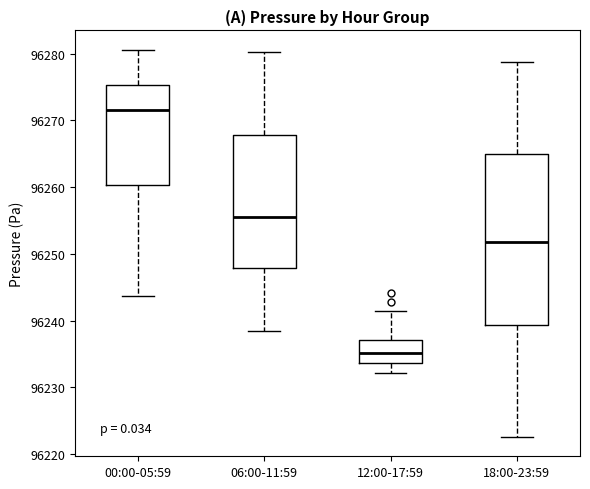

Which box's median line is the lowest?

12:00-17:59